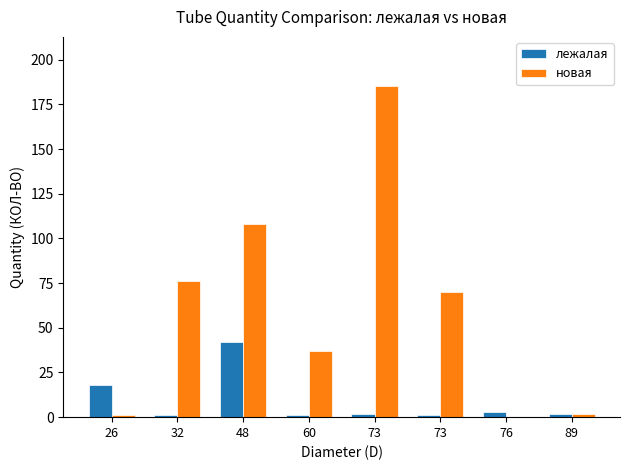

At 73, list the series in order from smallest to largest.

лежалая, новая